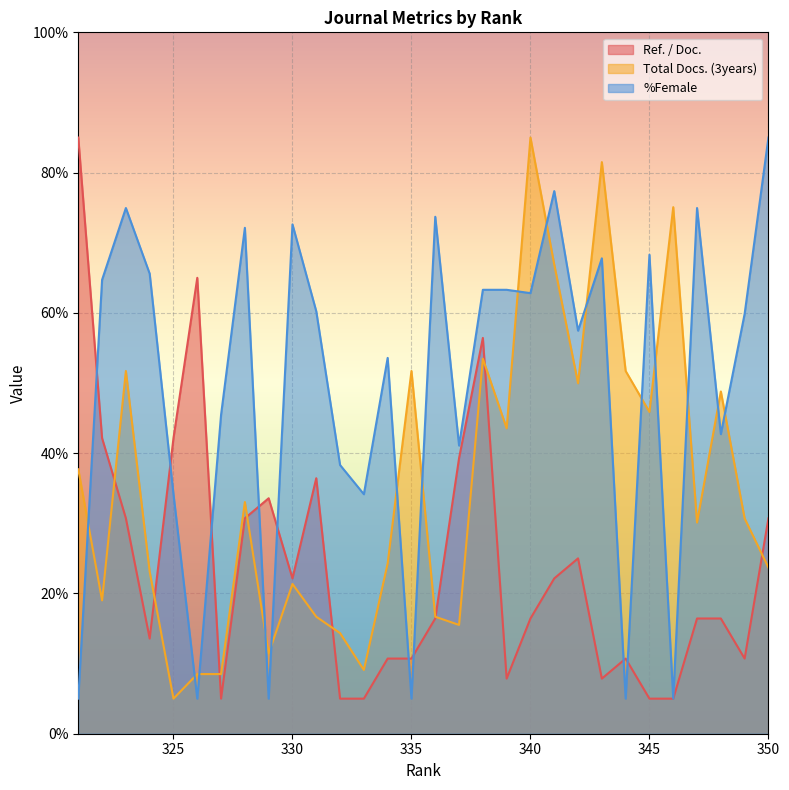

Which series changed the most between 333 and 327?

%Female